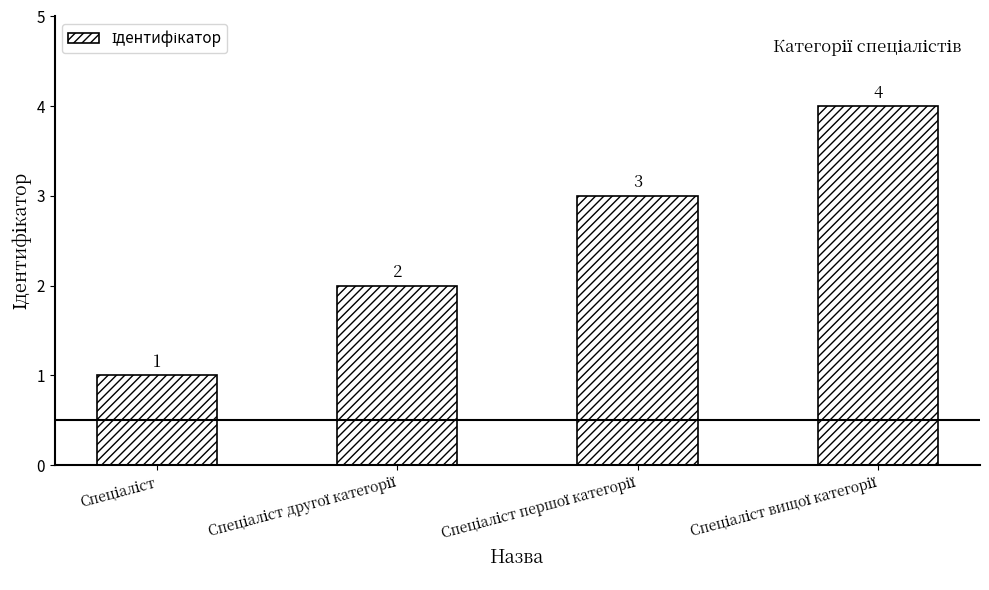

How many values are between 2 and 4?

3